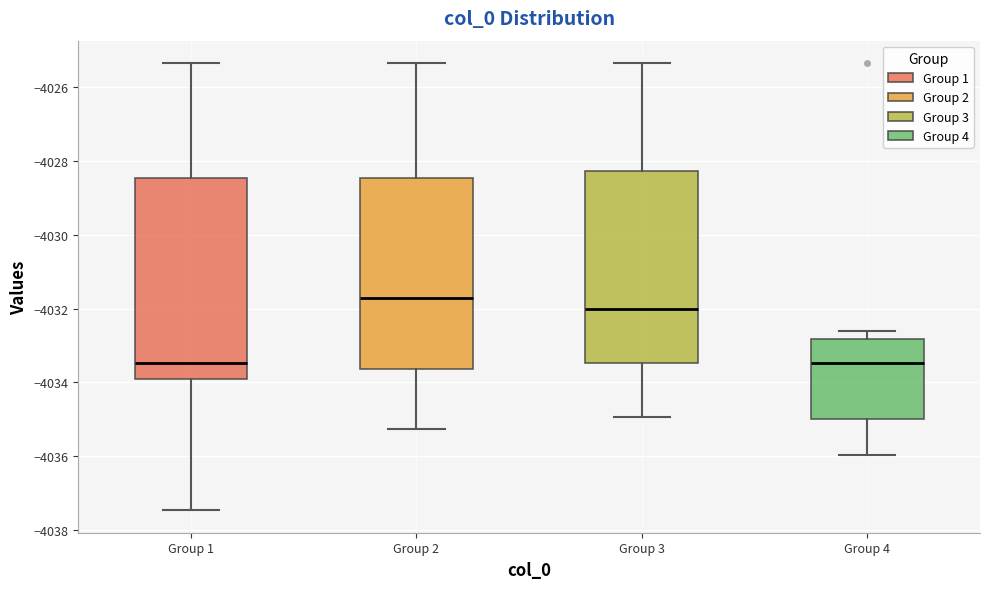

Reading left to right, transcribe this box plot: for each box, give where its median line is, the range the box spans, and where its two whiskers end, as read against the y-axis. The values are not printed on the chart, so give them approximately, as read against the axis.

Group 1: median -4033.4, box -4034.0 to -4028.4, whiskers -4037.4 to -4025.4
Group 2: median -4031.8, box -4033.6 to -4028.4, whiskers -4035.2 to -4025.4
Group 3: median -4032.0, box -4033.4 to -4028.2, whiskers -4035.0 to -4025.4
Group 4: median -4033.4, box -4035.0 to -4032.8, whiskers -4036.0 to -4032.6